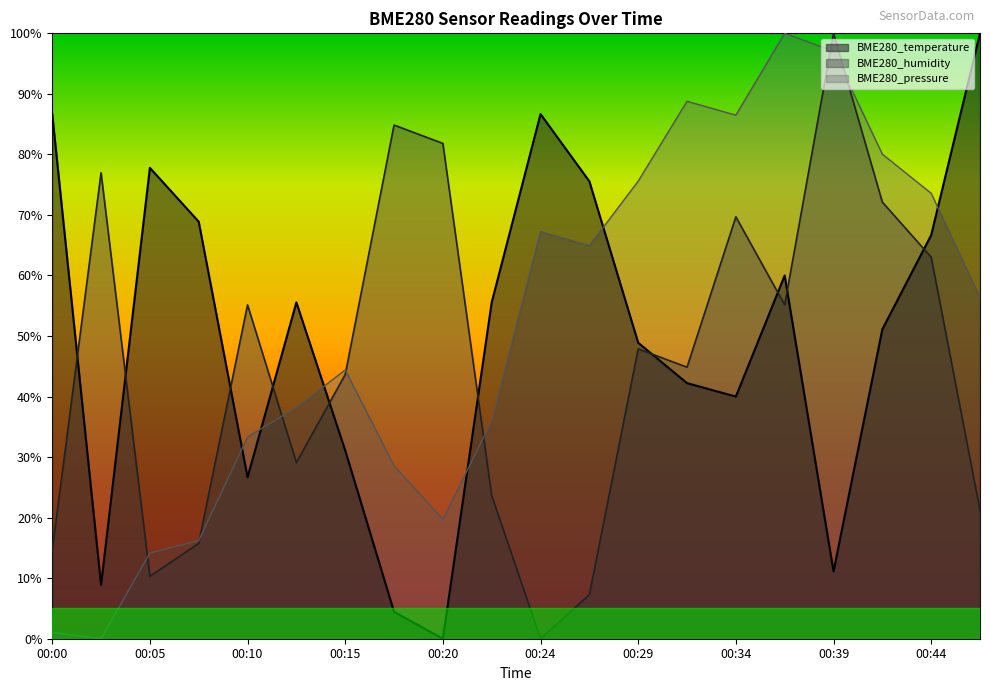

True or false: BME280_pressure has a value of 33.3 at 00:10.

True